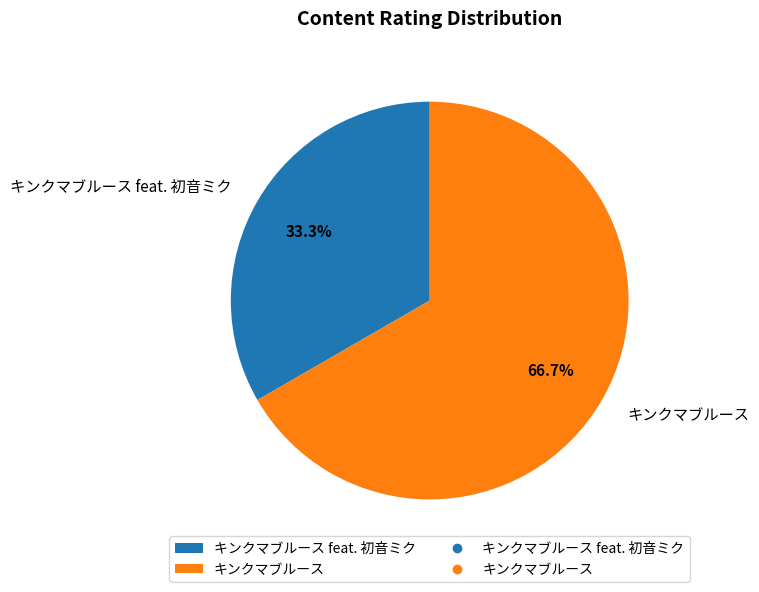

To the nearest percent, what percentage of the pie is キンクマブルース?

67%